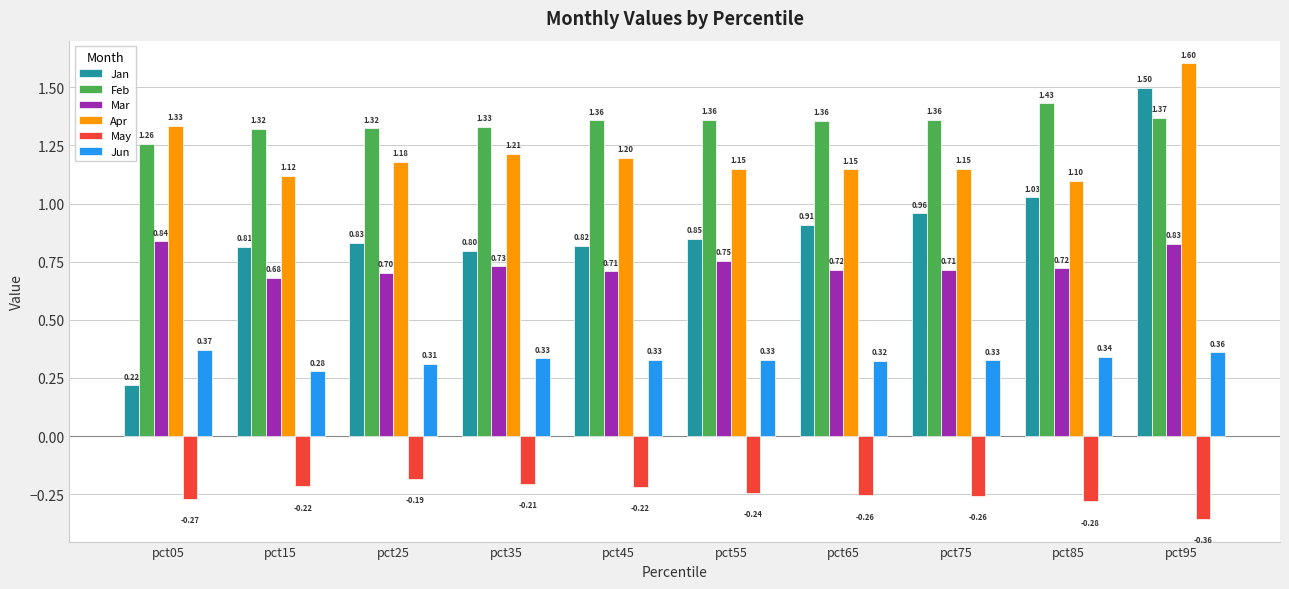

What is the value of the Mar bar at the 10th from the left?

0.8